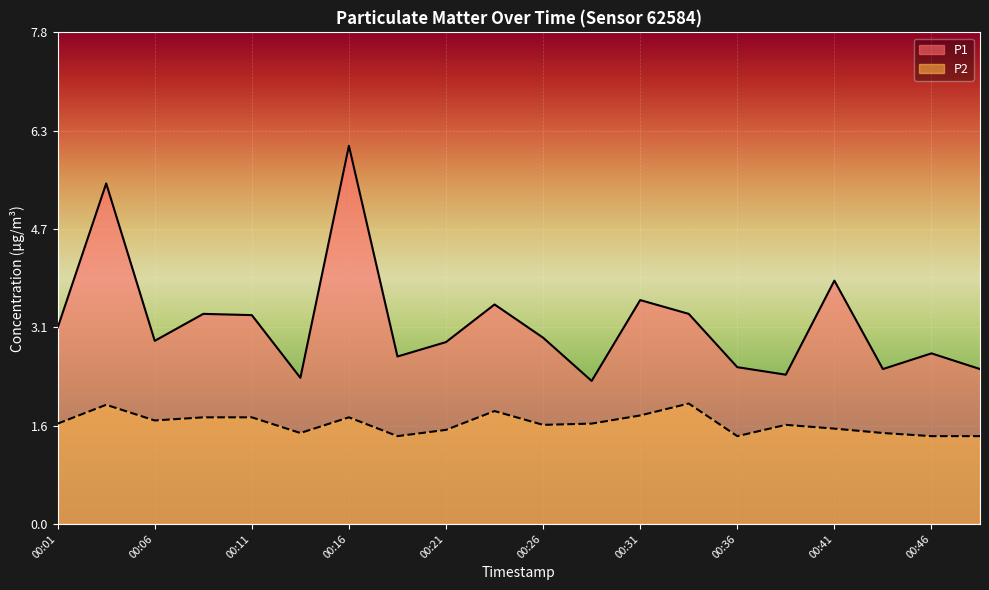

Which series has the widest spread of values?

P1